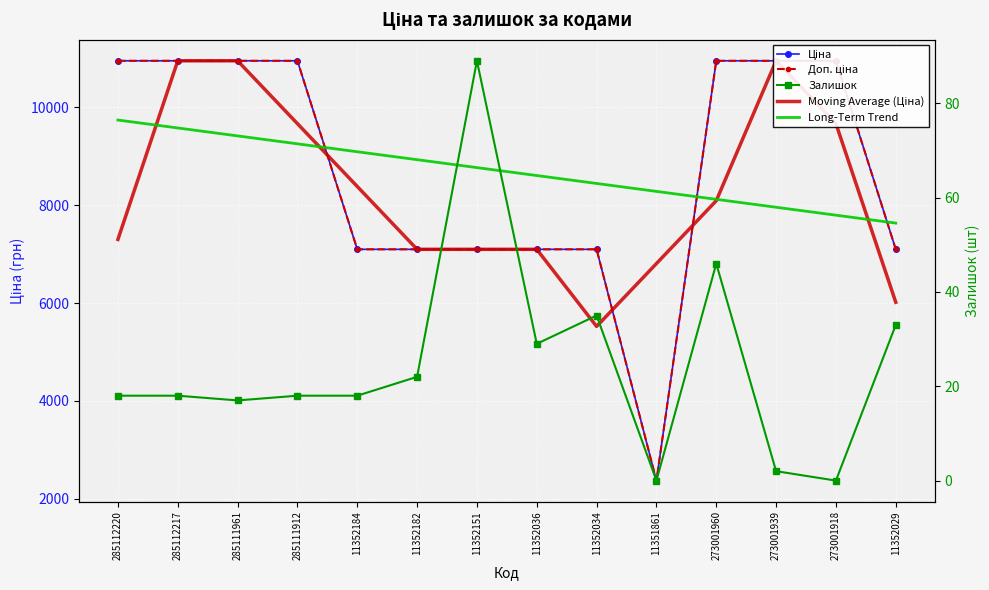

True or false: Moving Average (Ціна) has more than 1 points higher than both neighbors.

False